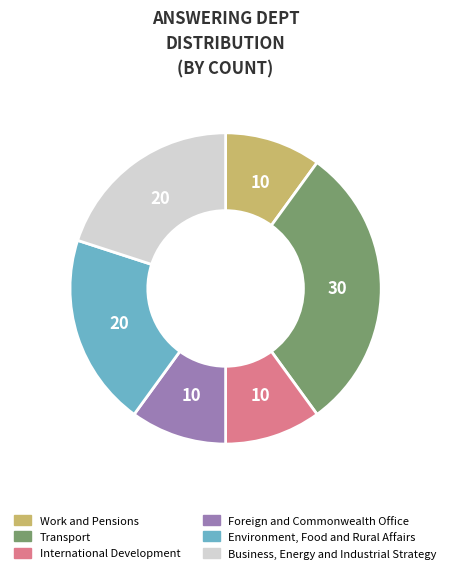

Count the number of slices in the pie.

6